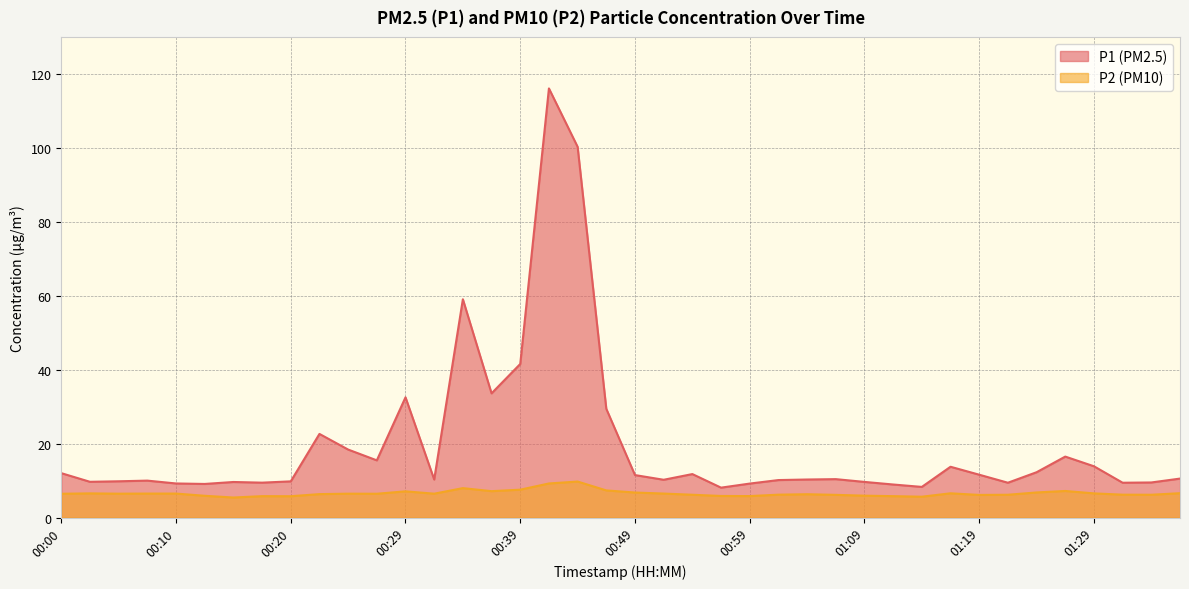

What is the label of the 19th point from the right?

00:52